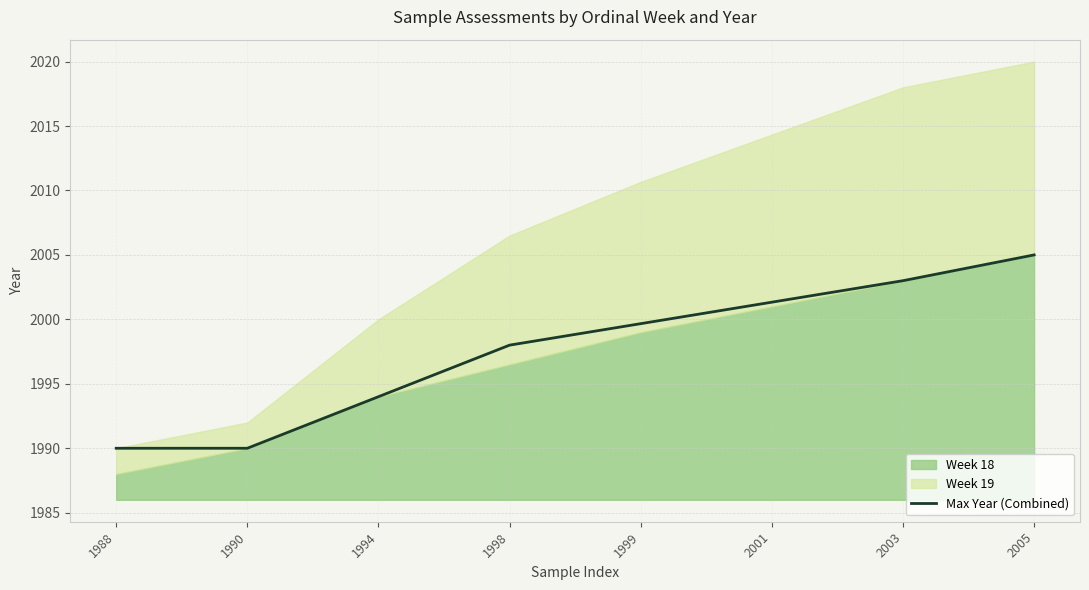

List the labels in order of value, largest first.

2005, 2003, 2001, 1999, 1998, 1994, 1988, 1990